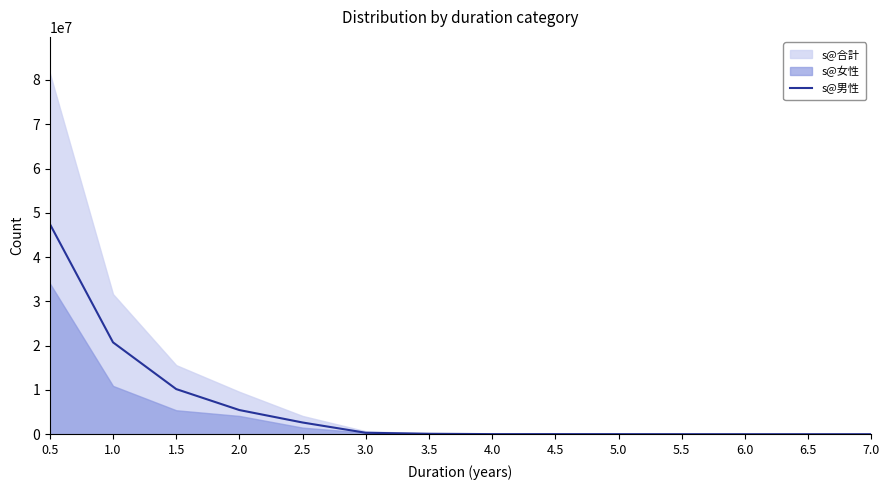

What is the sum of all values?

86995824